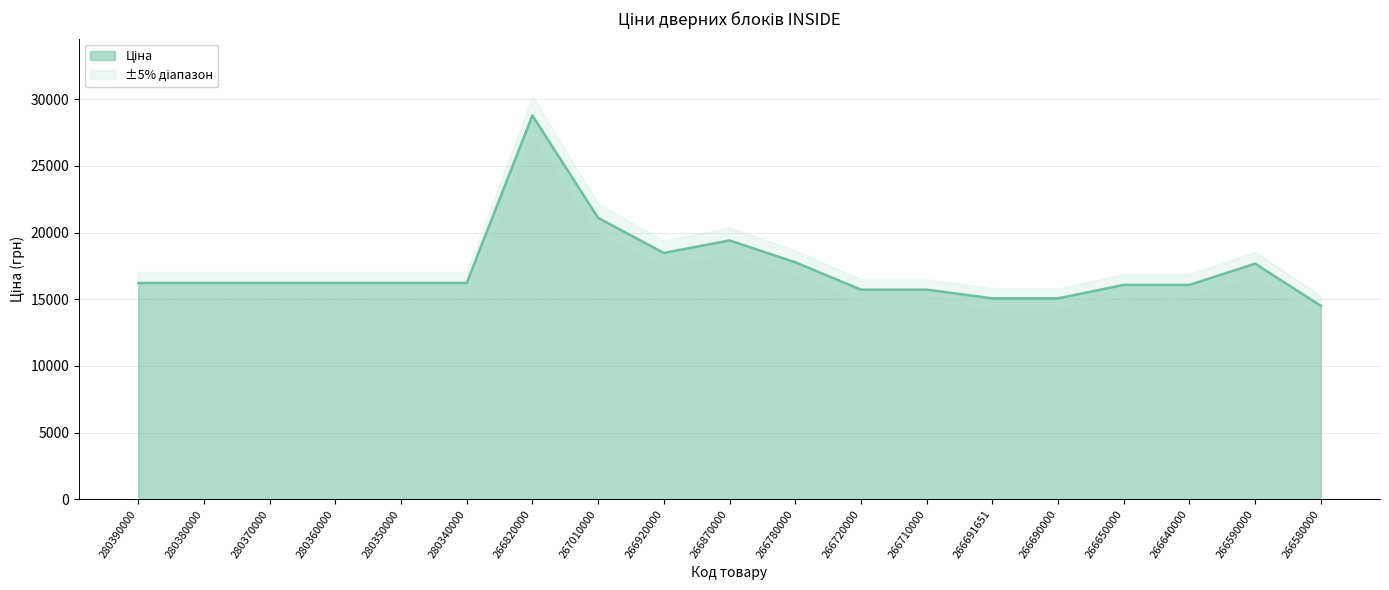

What is the value of the 16th point from the left?

16075.6